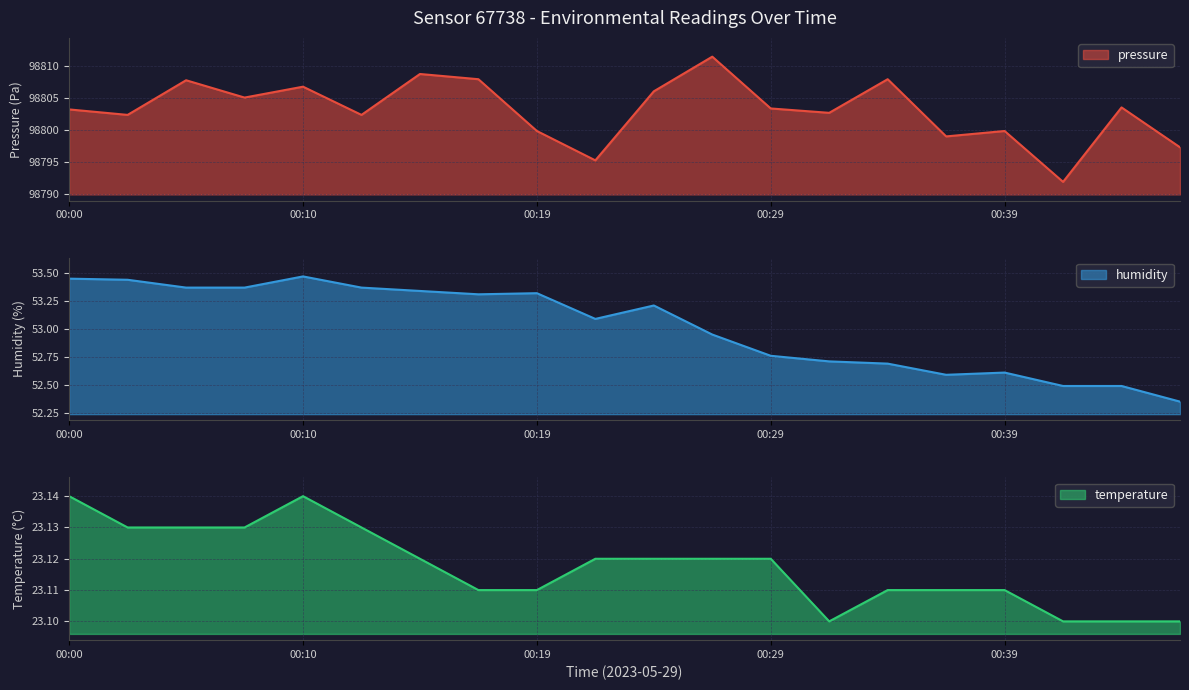

Where is pressure nearest to the value 98801?

00:19